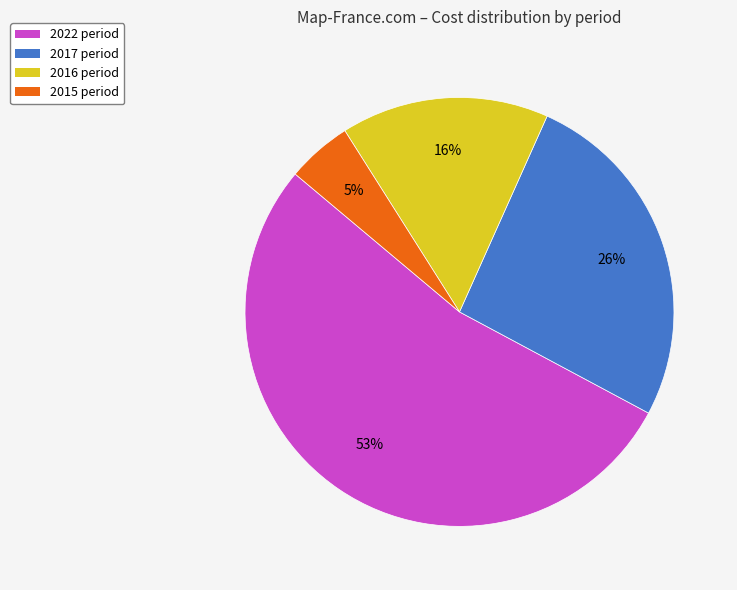

Is it true that 2022 is 47% of the pie?

False